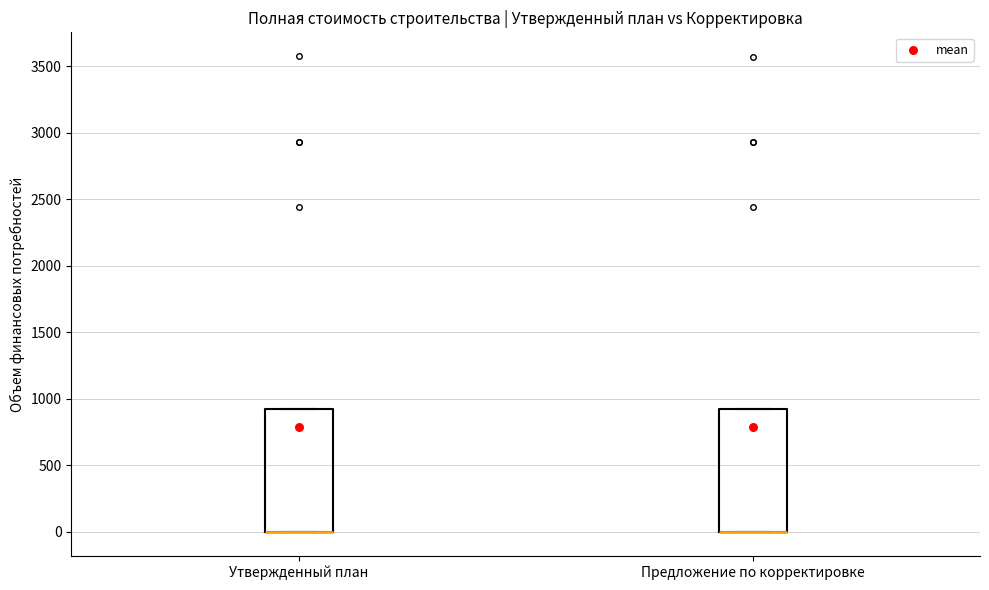

Reading left to right, read every box against the y-axis: the position of its median line, the range the box covers, and the ends of its whiskers. The values are not printed on the chart, so give them approximately, as read against the axis.

Утвержденный план: median 0 (drawn on the box's lower edge), box 0 to 950, whiskers 0 to 950
Предложение по корректировке: median 0 (drawn on the box's lower edge), box 0 to 950, whiskers 0 to 950